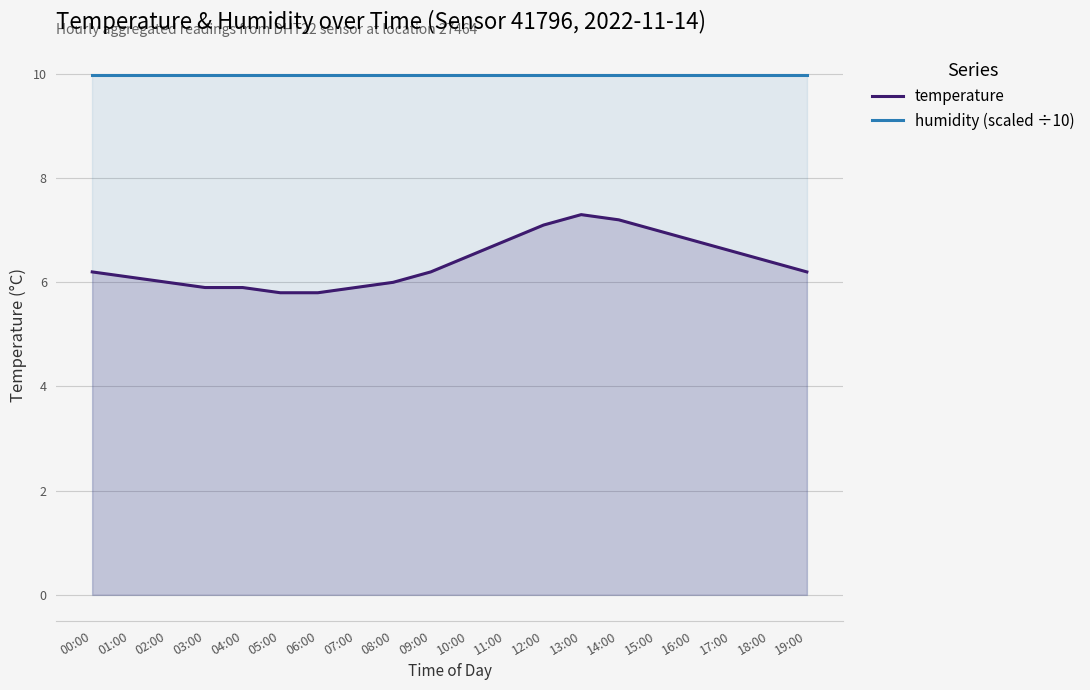

What is the highest value of the temperature series?

7.3